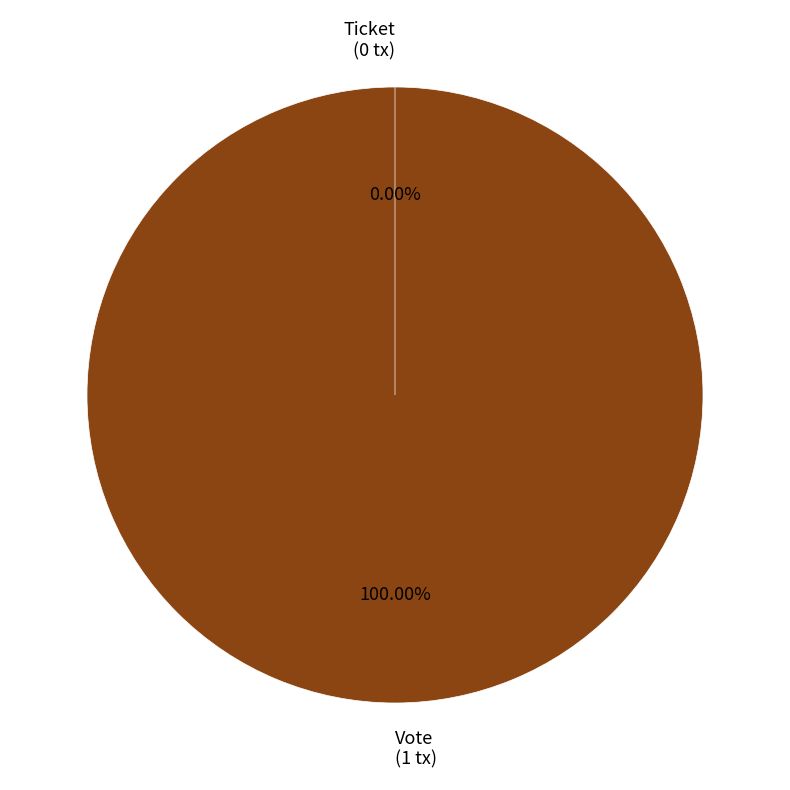

How many slices are in this pie chart?

2